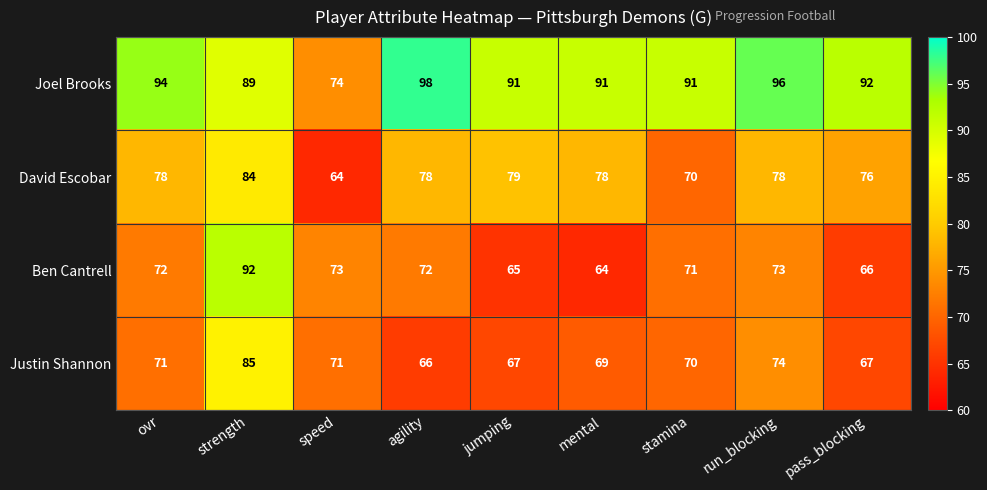

What is the difference between the maximum and minimum values in the Ben Cantrell series?

28